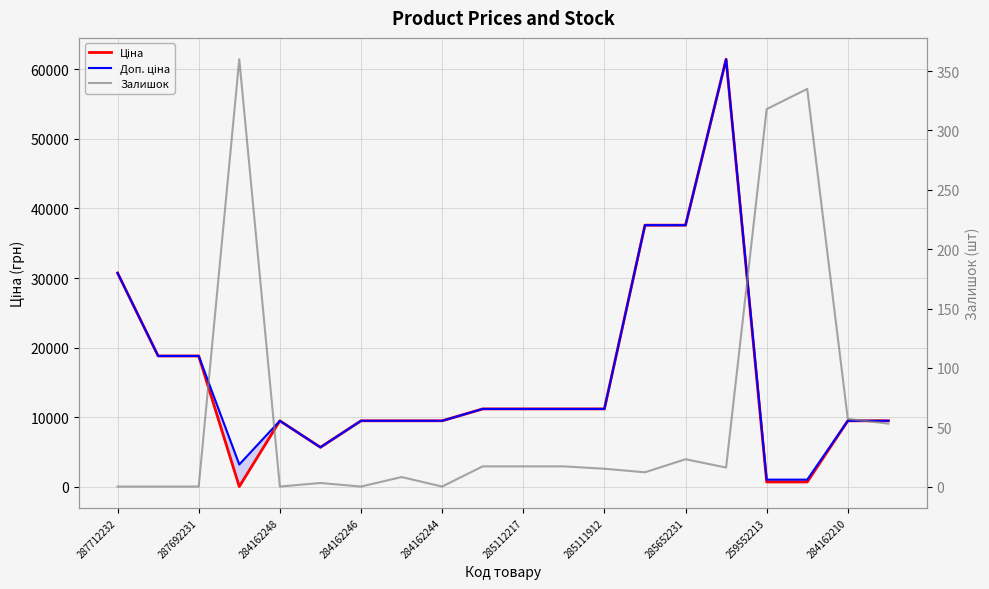

Is this an area chart (filled region under the line)?

No